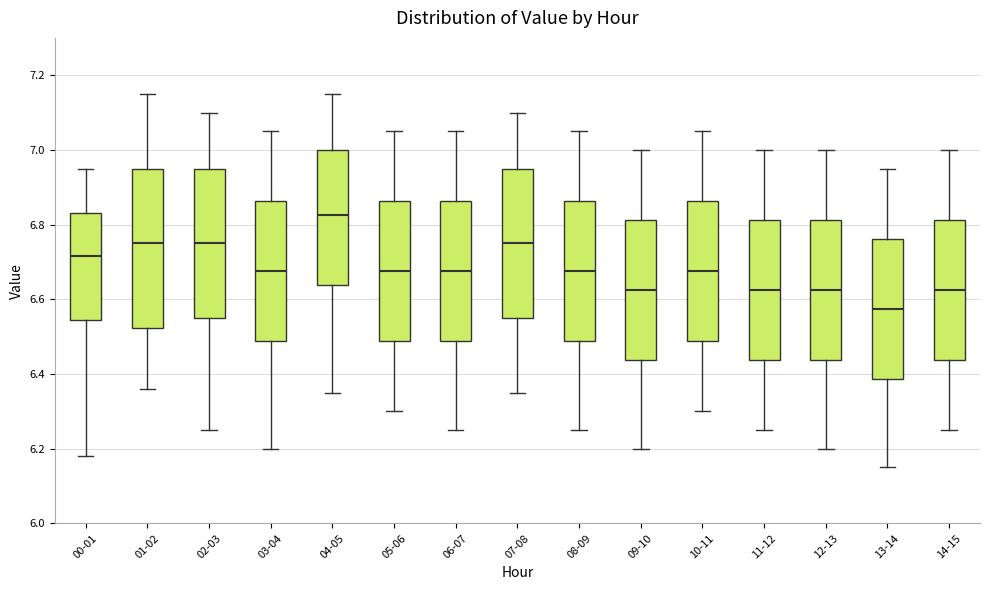

Which box is the tallest, from its lower edge to its upper edge?

01-02